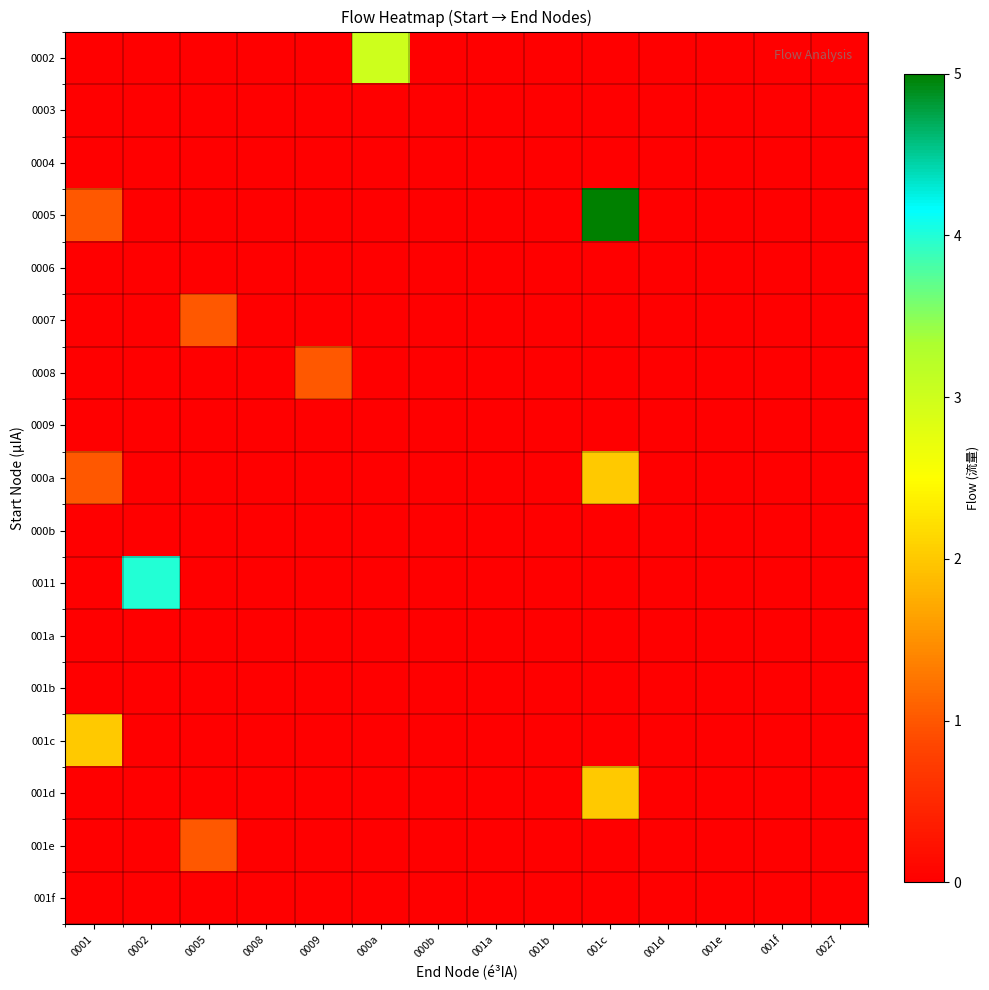

At which category is the sum across all series the highest?

001c